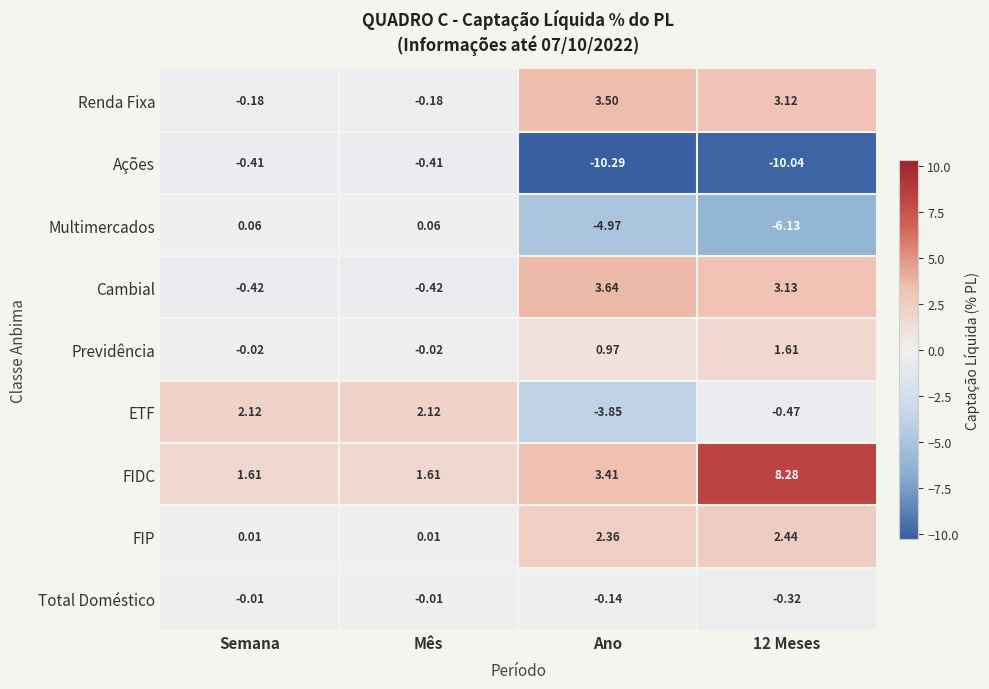

Which series has the largest total across all categories?

FIDC